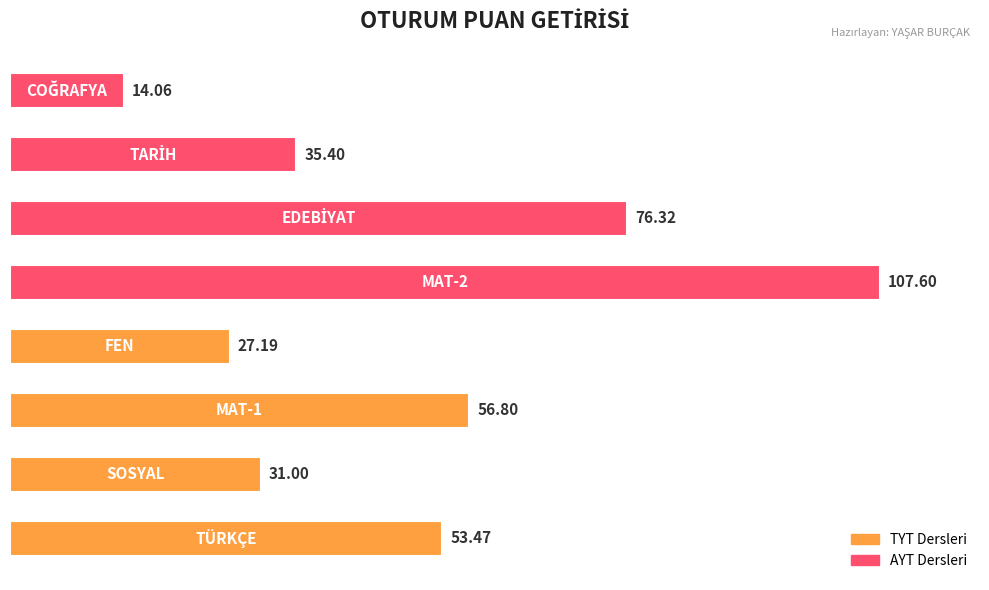

What is the sum of all values?

401.8